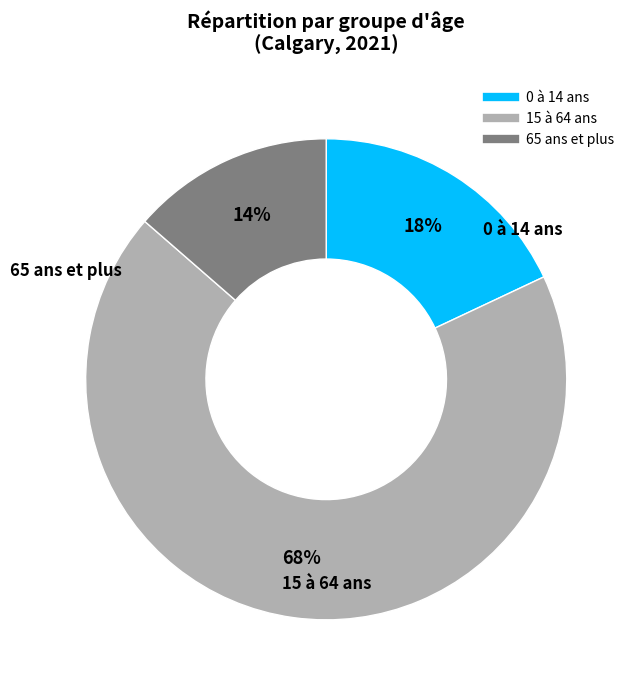

True or false: 65 ans et plus accounts for 21% of the total.

False